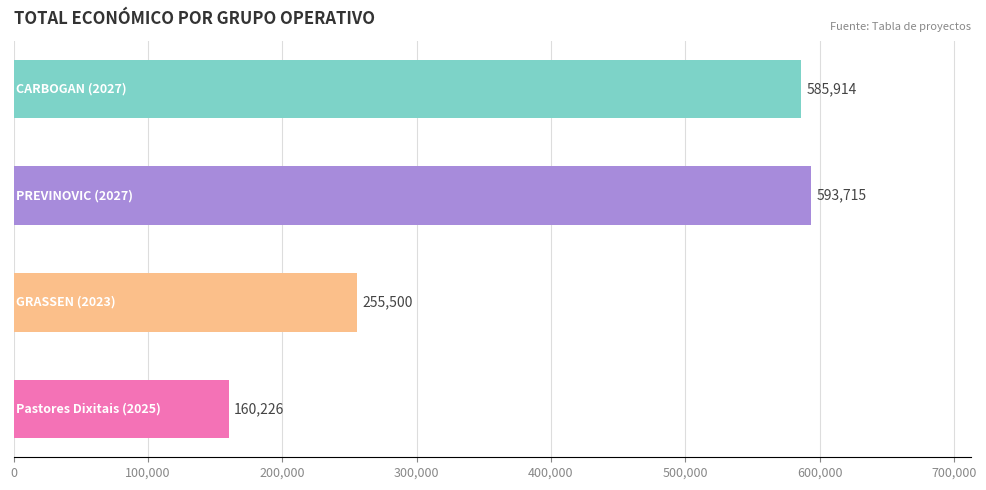

What is the average value?

398839